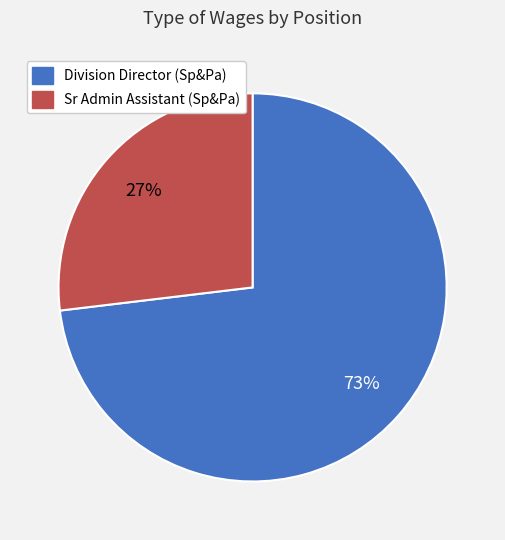

To the nearest percent, what portion does Sr Admin Assistant (Sp&Pa) represent?

27%